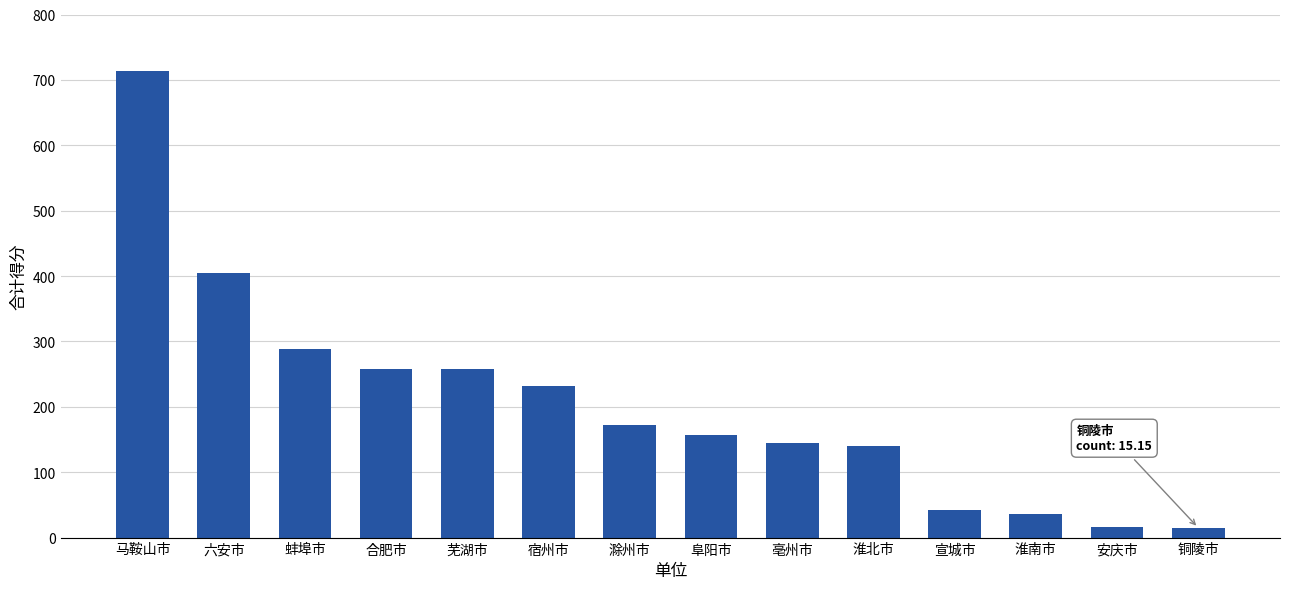

What is the greatest value displayed?

713.0